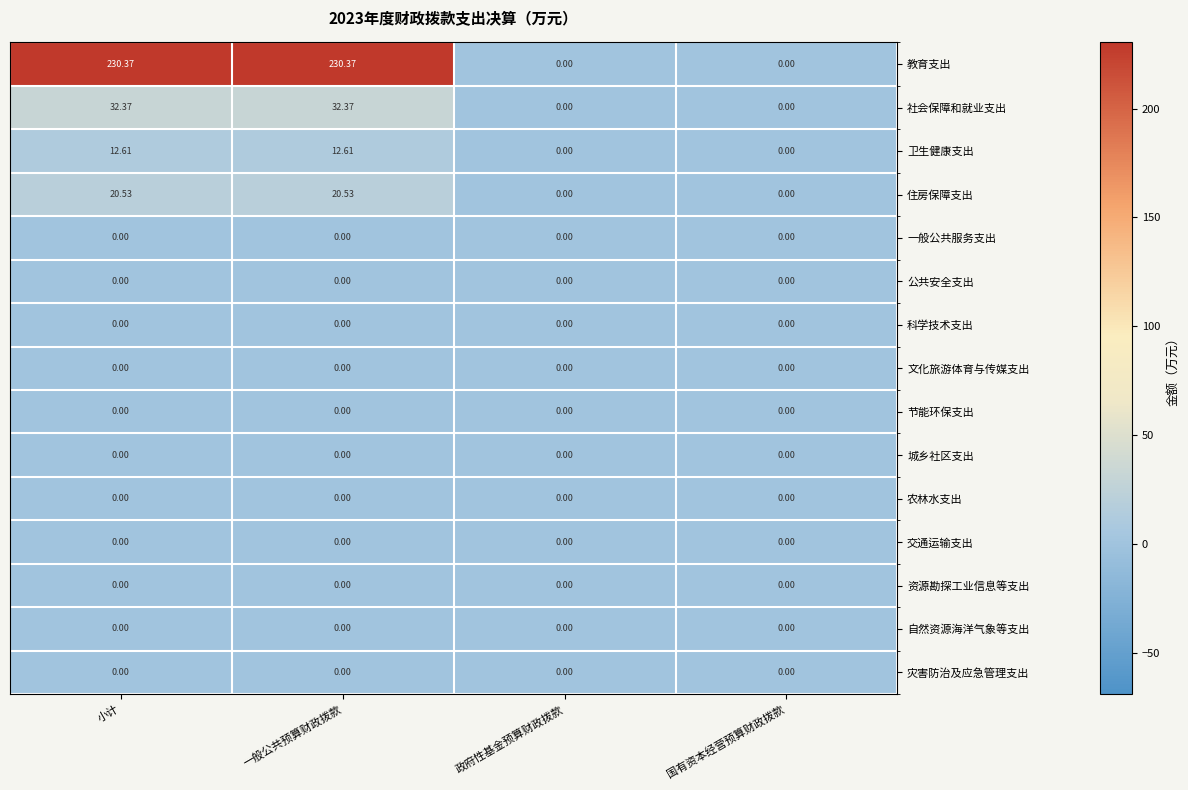

Between 一般公共预算财政拨款 and 国有资本经营预算财政拨款, which series saw the biggest shift?

教育支出